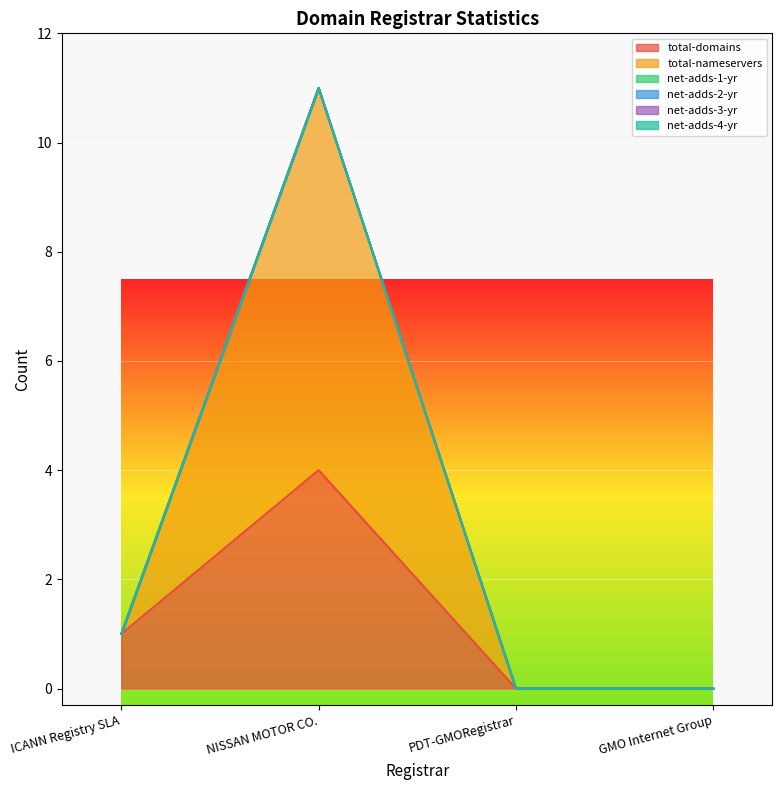

What is the label of the 3rd point from the left?

PDT-GMORegistrar